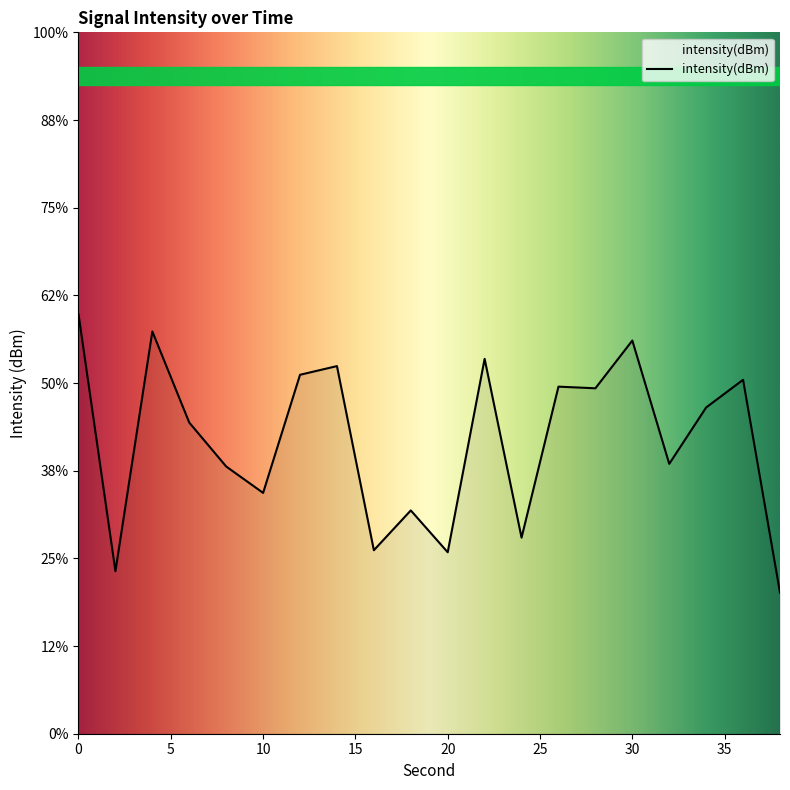

Count the number of categories in the chart.

20